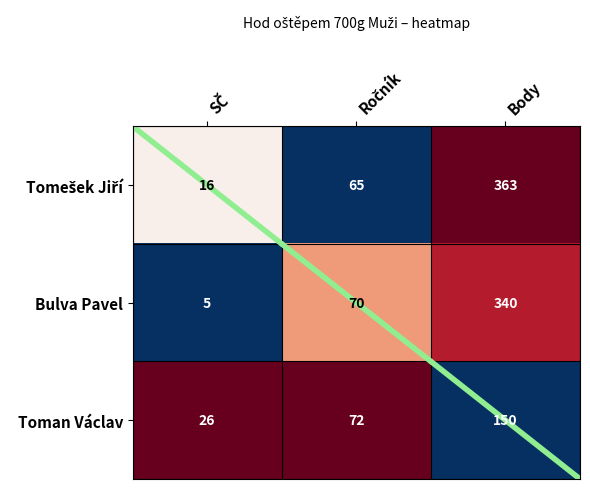

At which label does Bulva Pavel reach its peak?

Body